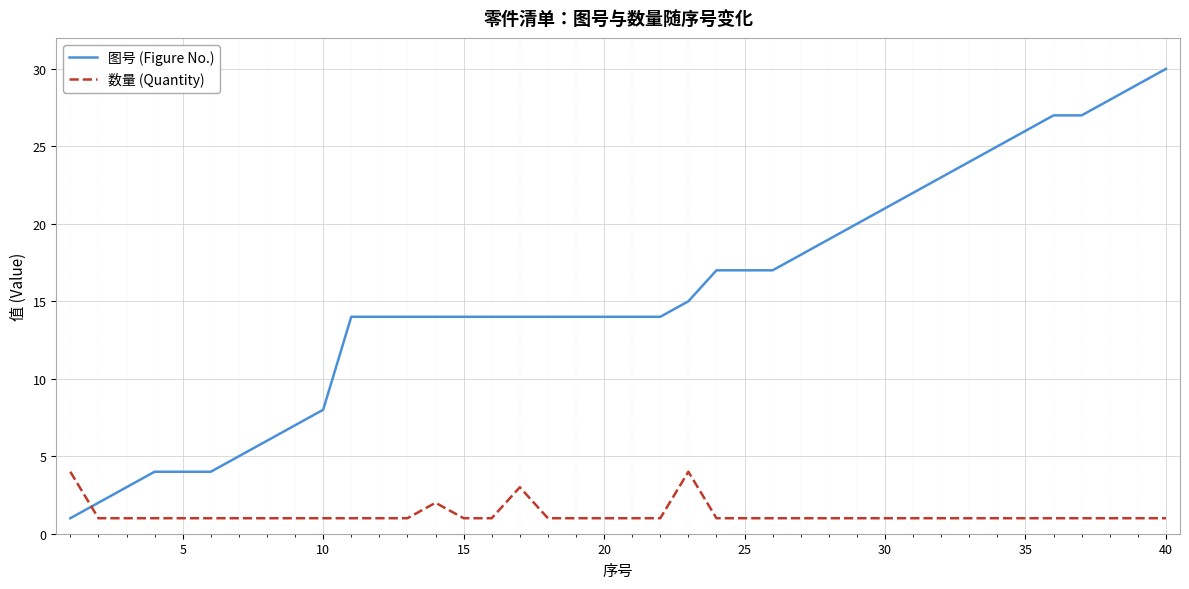

What is the difference between the maximum and minimum values in the 数量 (Quantity) series?

3